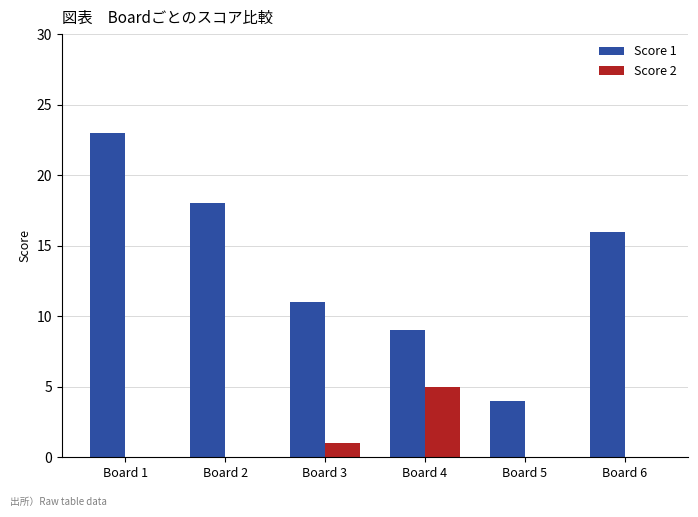

The Score 2 series shows 3 at Board 2. True or false?

False